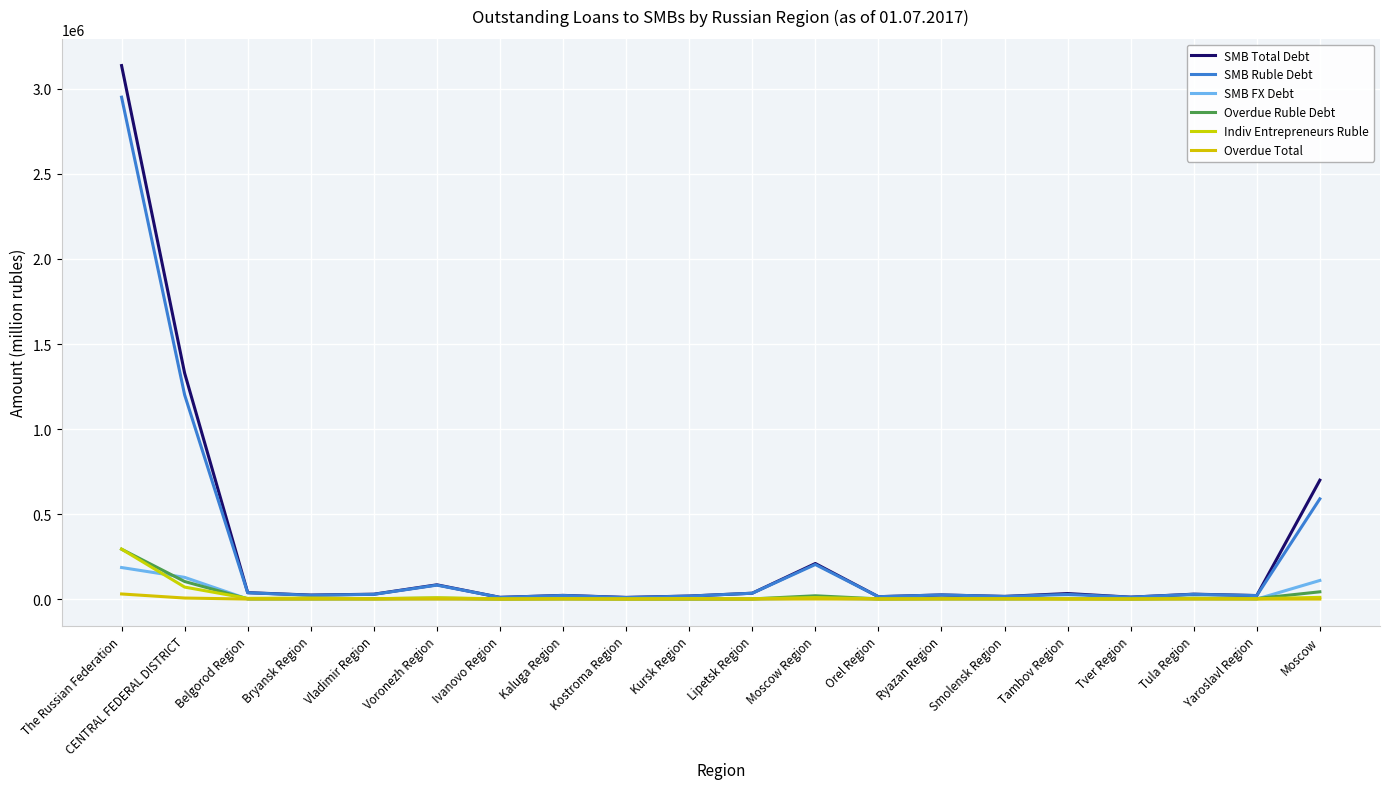

How many interior local valleys does the SMB FX Debt series have?

6